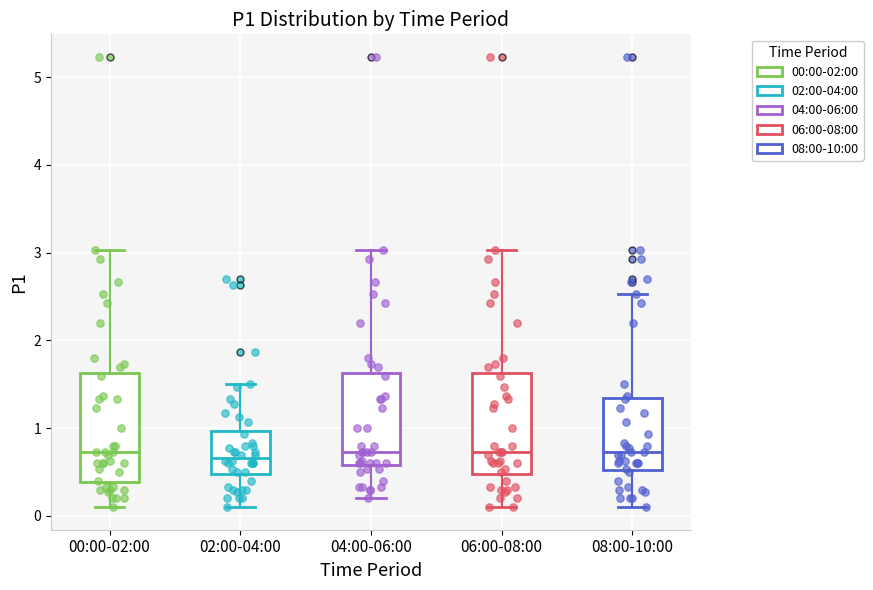

Where is the upper edge of the box for 00:00-02:00 on the y-axis? The values are not printed on the chart, so give them approximately, as read against the axis.

1.6